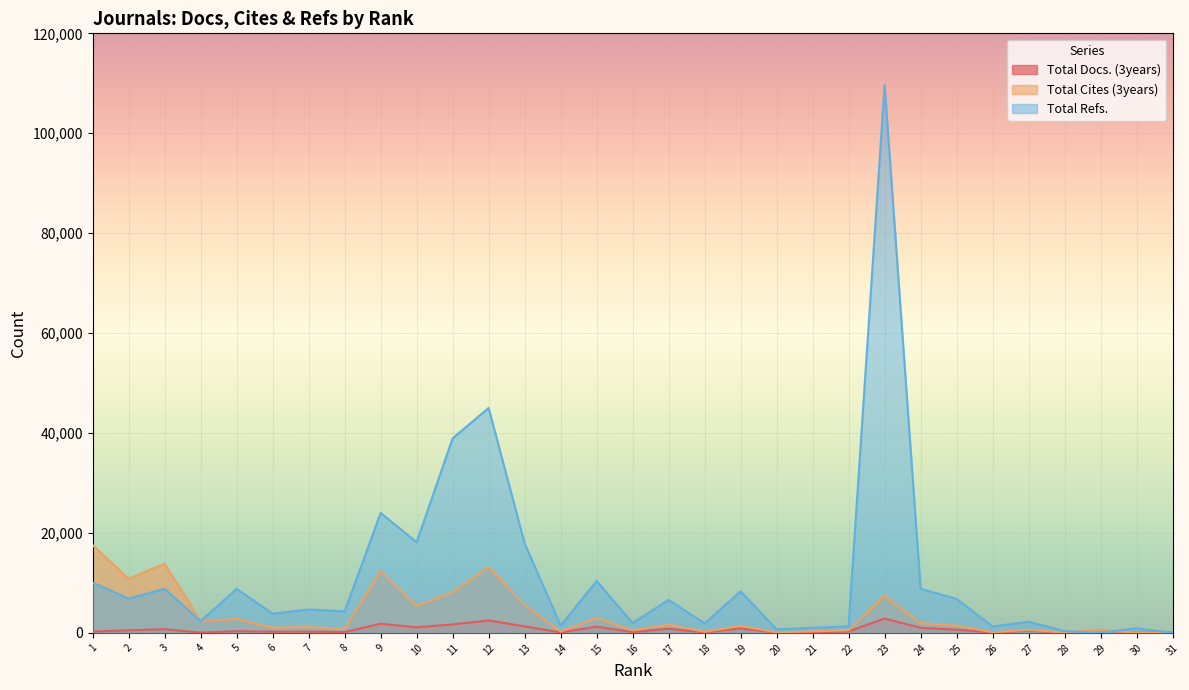

What value does the Total Refs. series have at 26?

1280